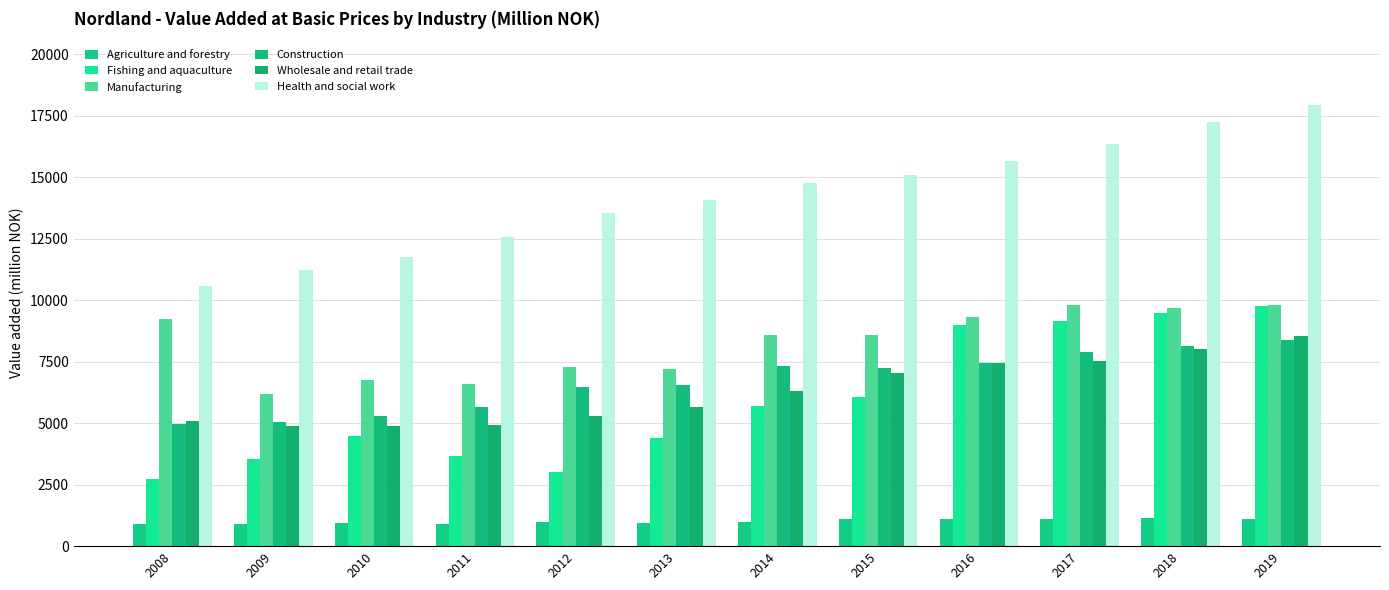

Count the number of data series in this chart.

6